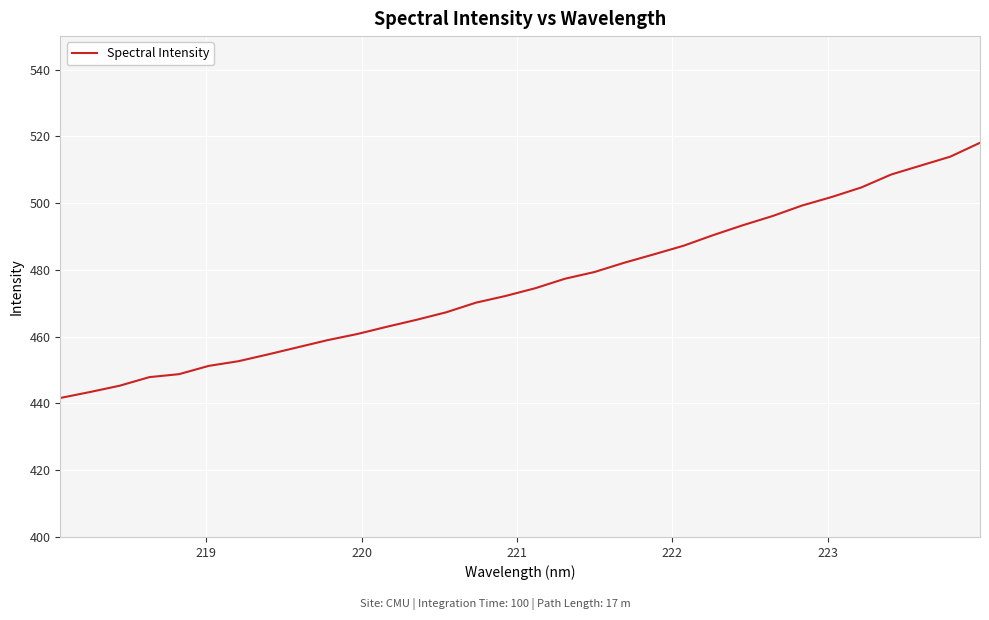

What is the greatest value displayed?

518.1